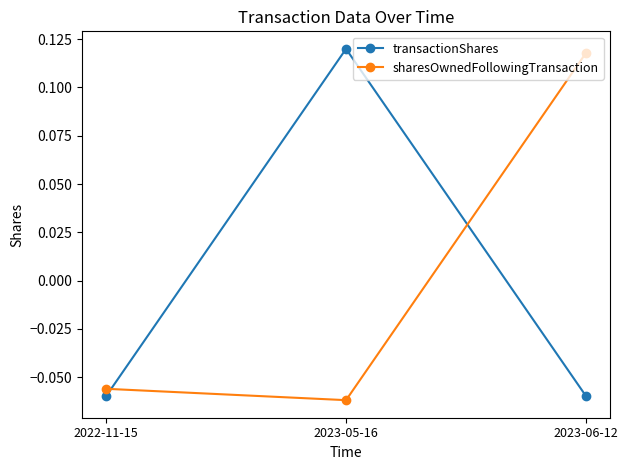

What are all the series names shown in the legend?

transactionShares, sharesOwnedFollowingTransaction